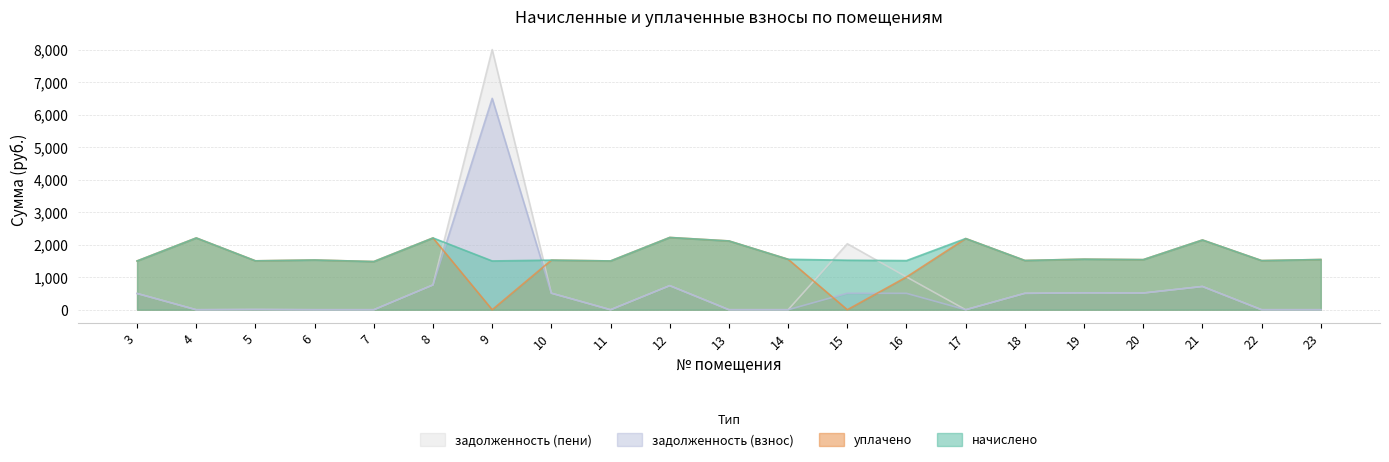

What are all the series names shown in the legend?

задолженность (пени), задолженность (взнос), уплачено, начислено